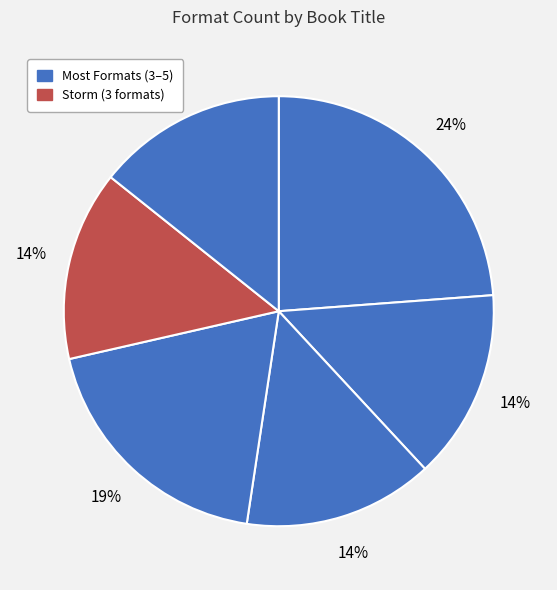

Count the number of slices in the pie.

6